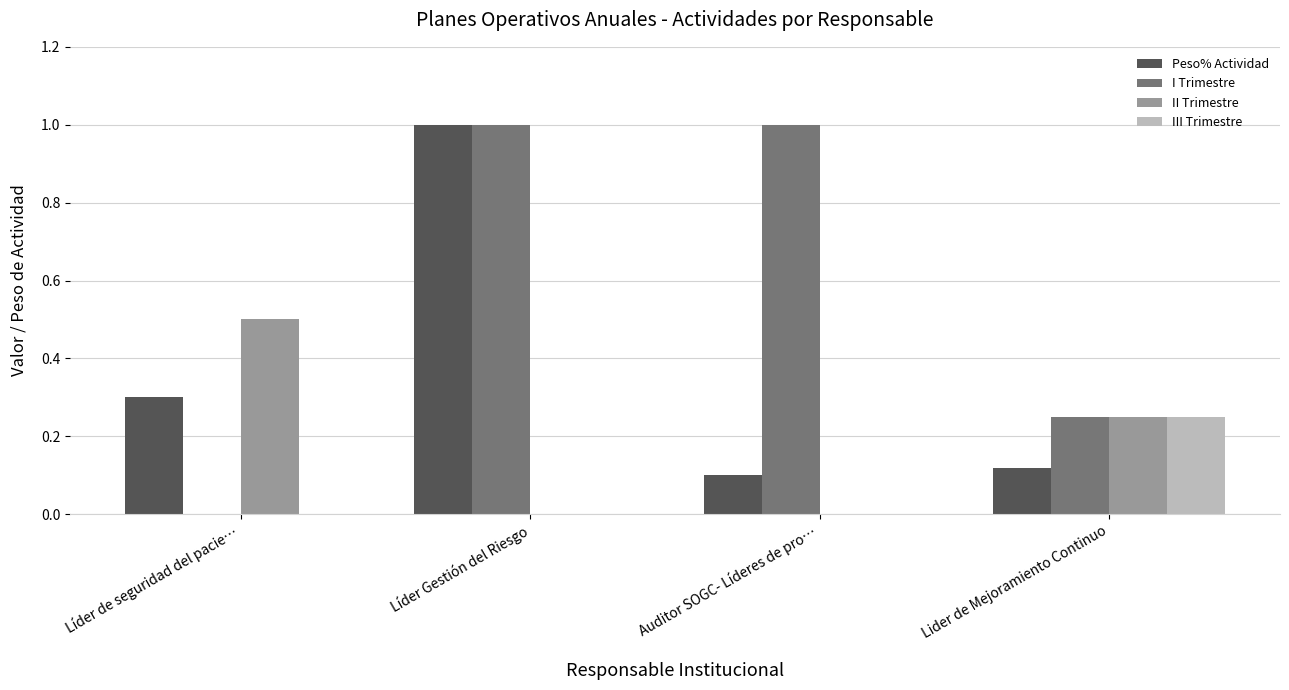

What is the maximum value for I Trimestre?

1.0